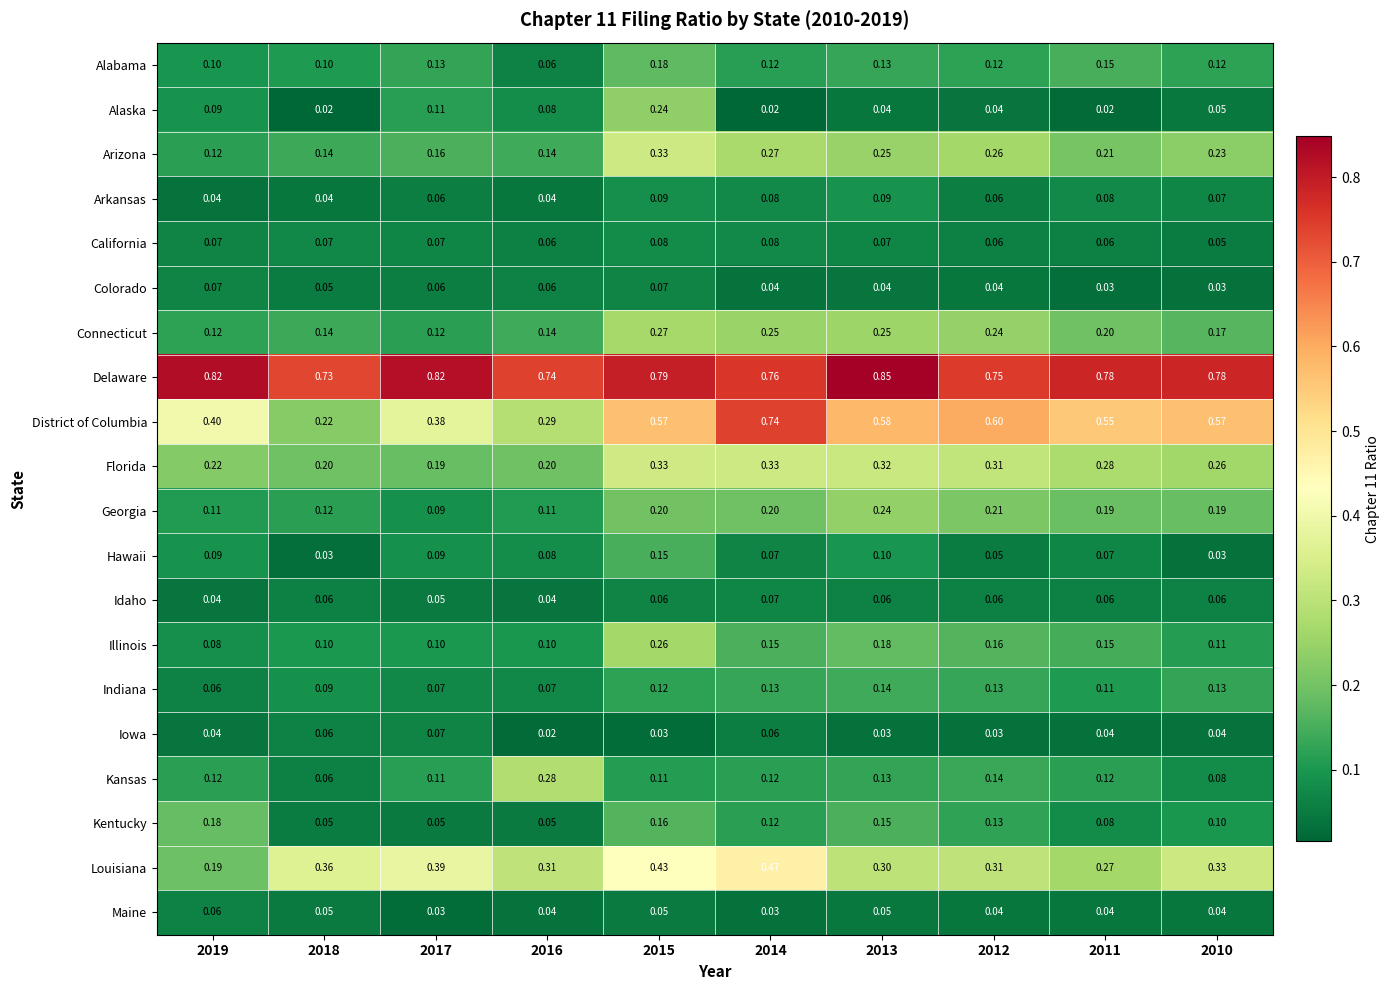

Which series changed the most between 2018 and 2012?

District of Columbia